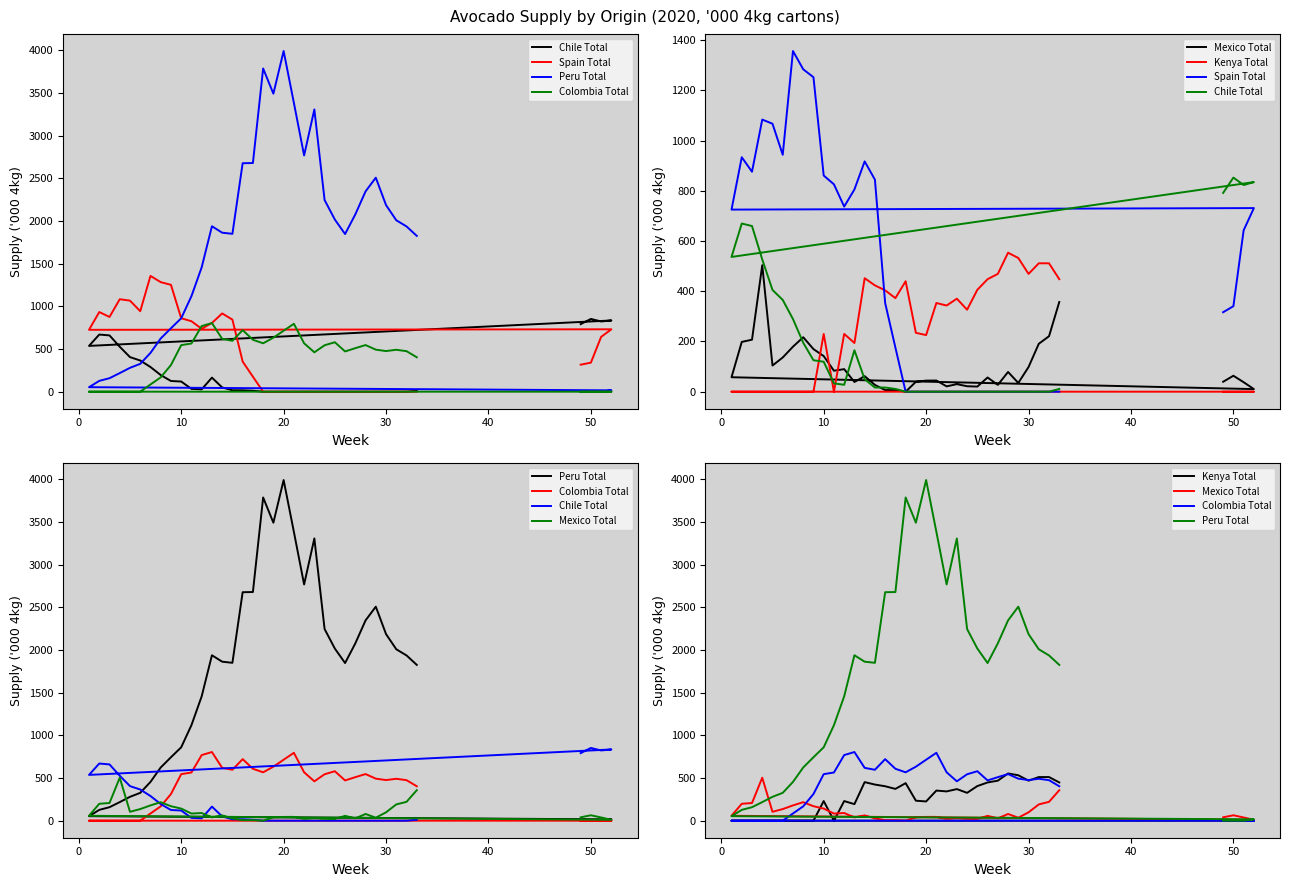

Rank the series by their maximum value, from lowest to highest.

Mexico Total, Kenya Total, Colombia Total, Chile Total, Spain Total, Peru Total